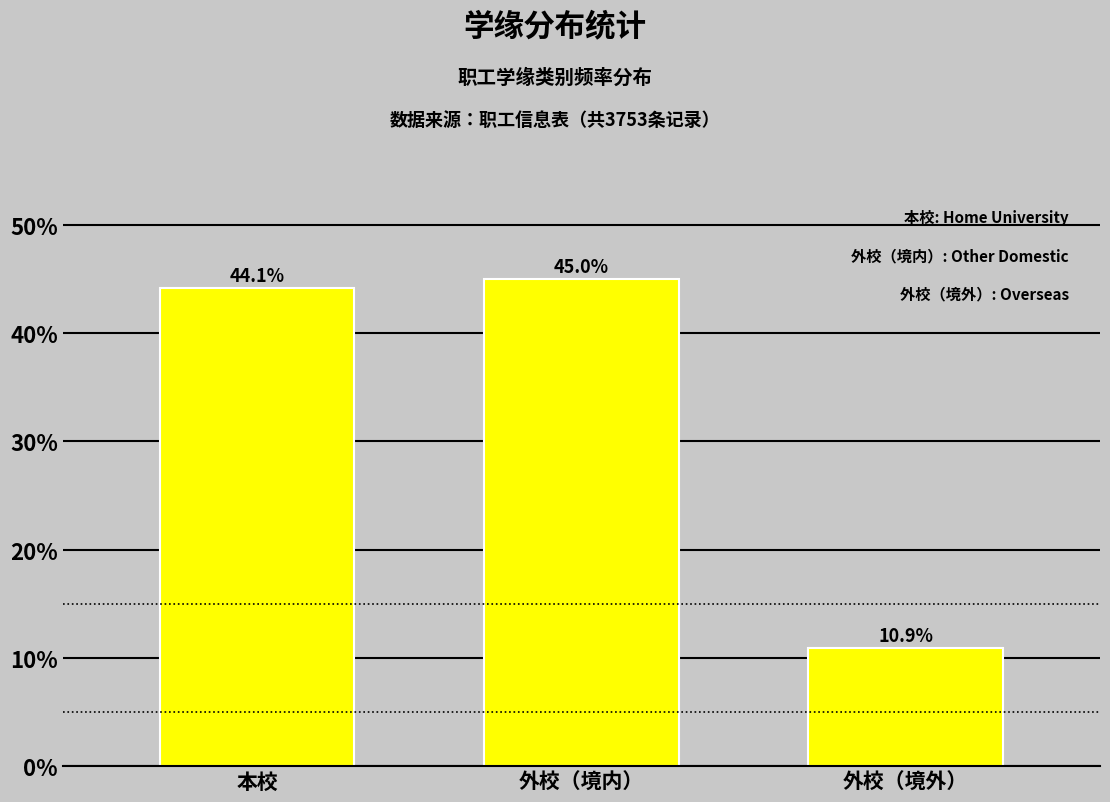

Reading left to right, what are all the values shown in this chart?

本校=44.1	外校（境内）=45.0	外校（境外）=10.9